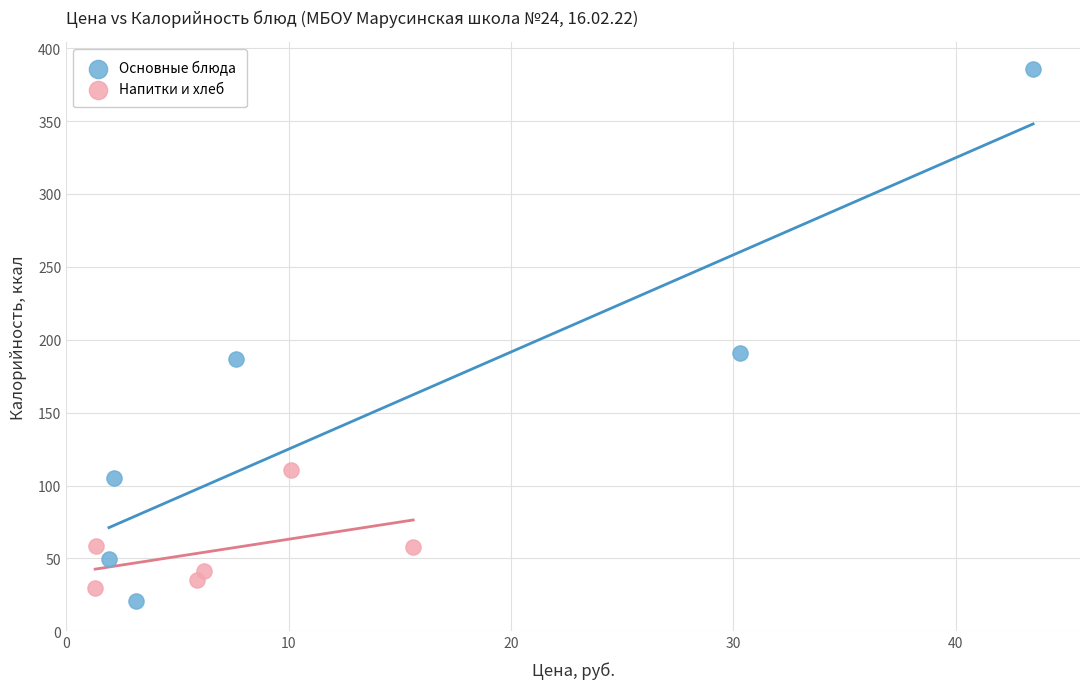

Which series contains the highest Y value?

Основные блюда